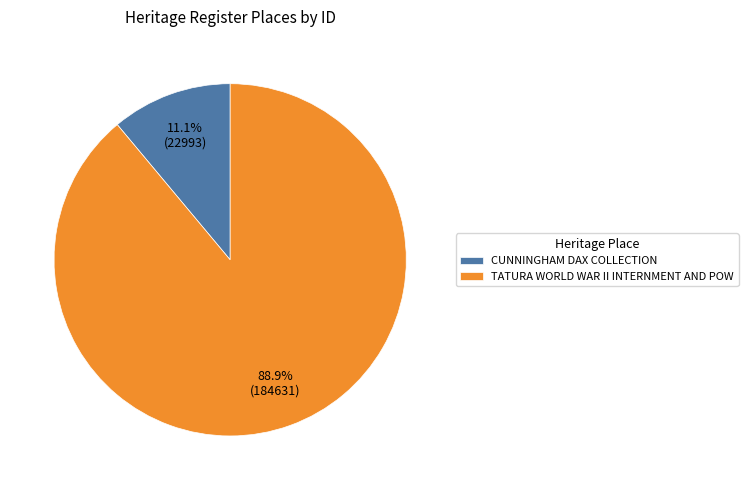

Combined, what portion of the pie is CUNNINGHAM DAX COLLECTION and TATURA WORLD WAR II INTERNMENT AND POW?

100.0%